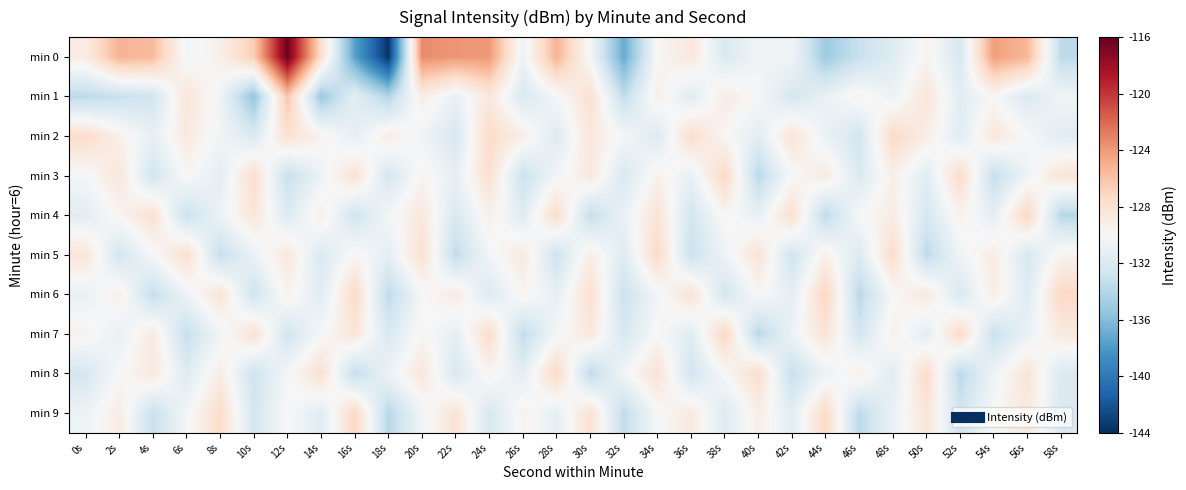

Which series changed the most between 18s and 30s?

min 0